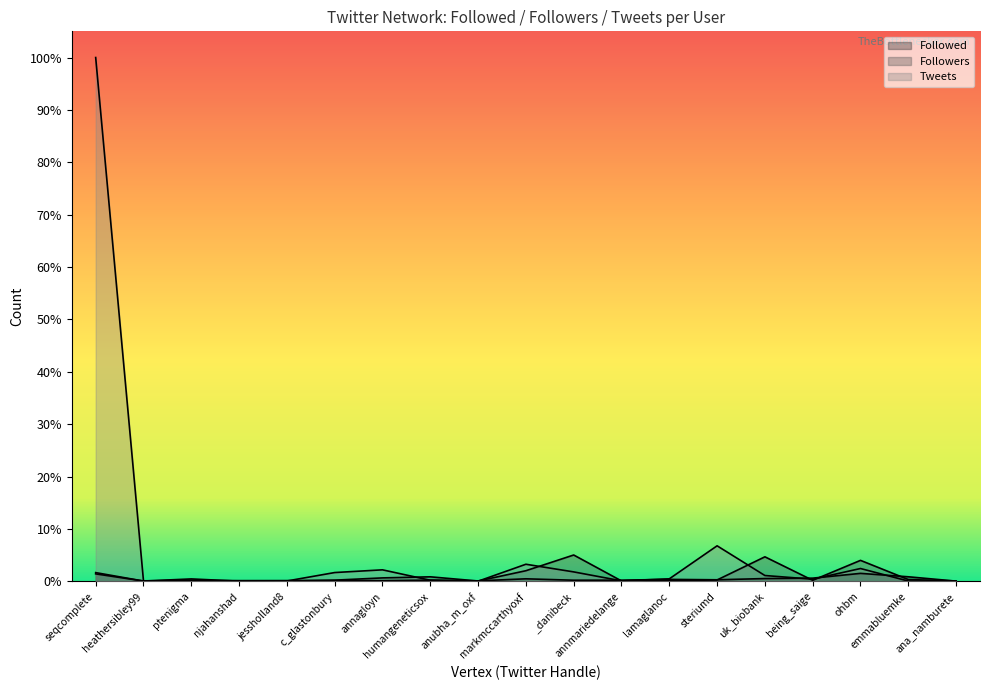

Which series changed the most between lamaglanoc and uk_biobank?

Followers